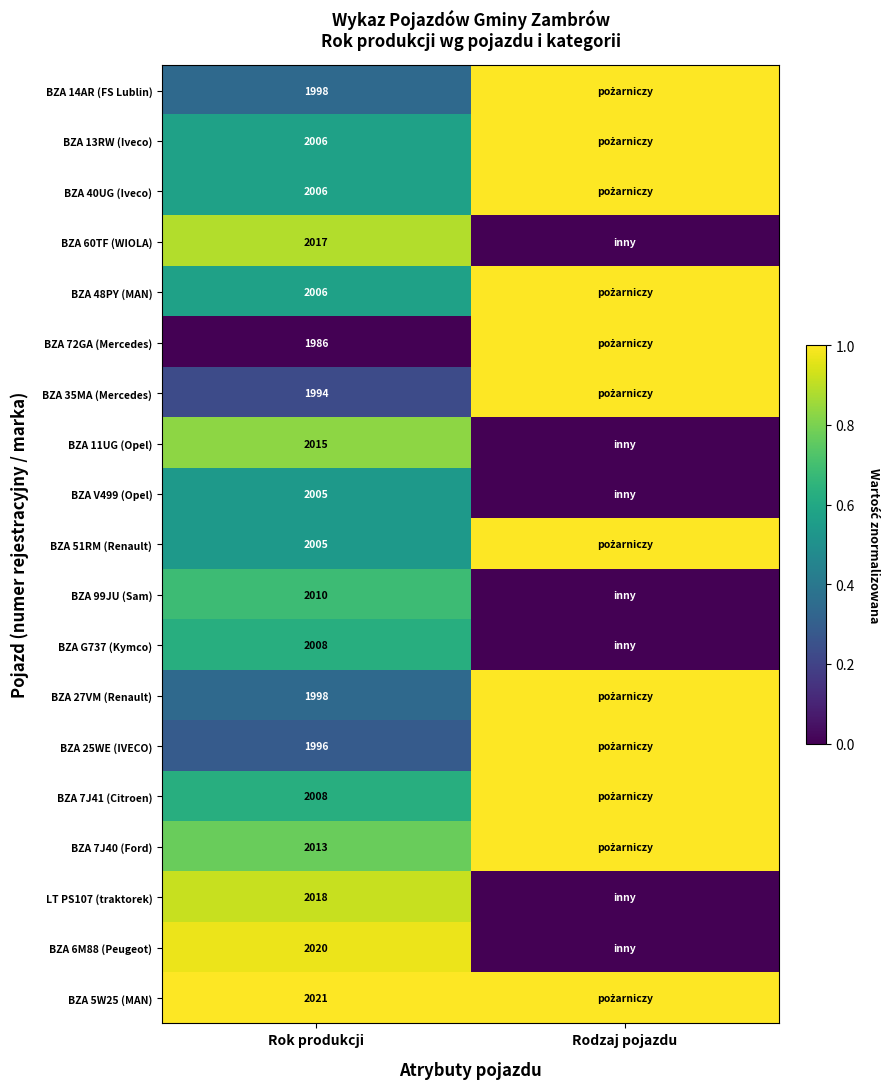

Which label corresponds to the smallest value in the chart?

Rodzaj pojazdu